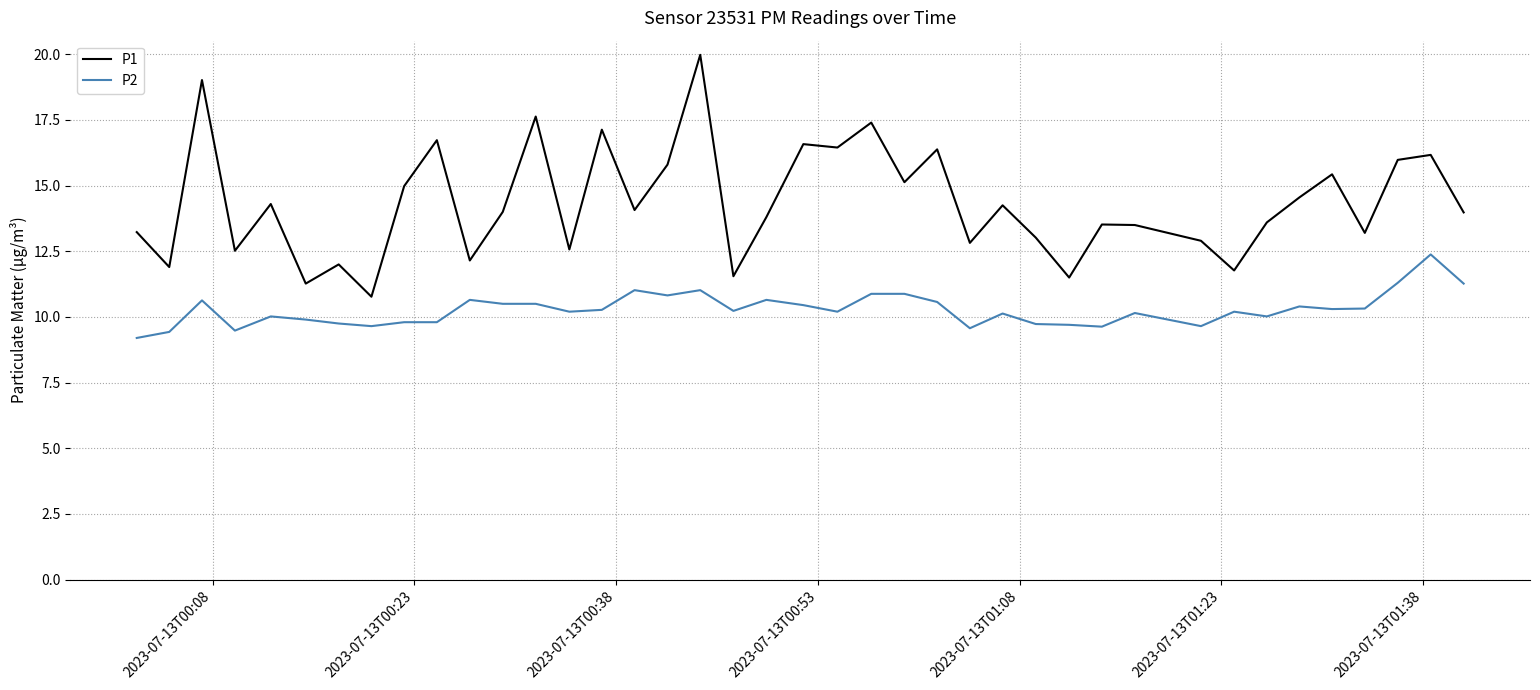

What is the average value of the P2 series?

10.3